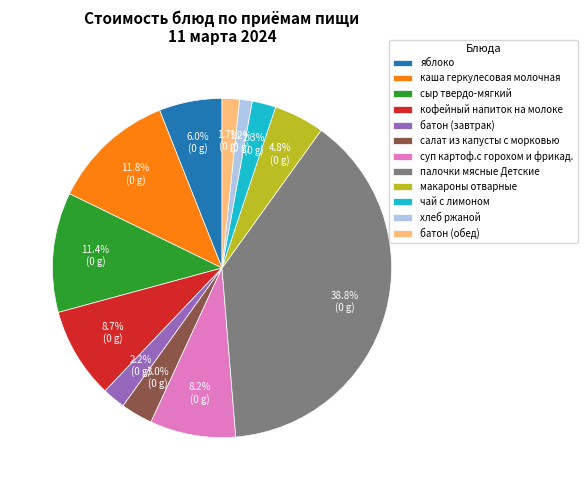

Which slice is the largest?

палочки мясные Детские